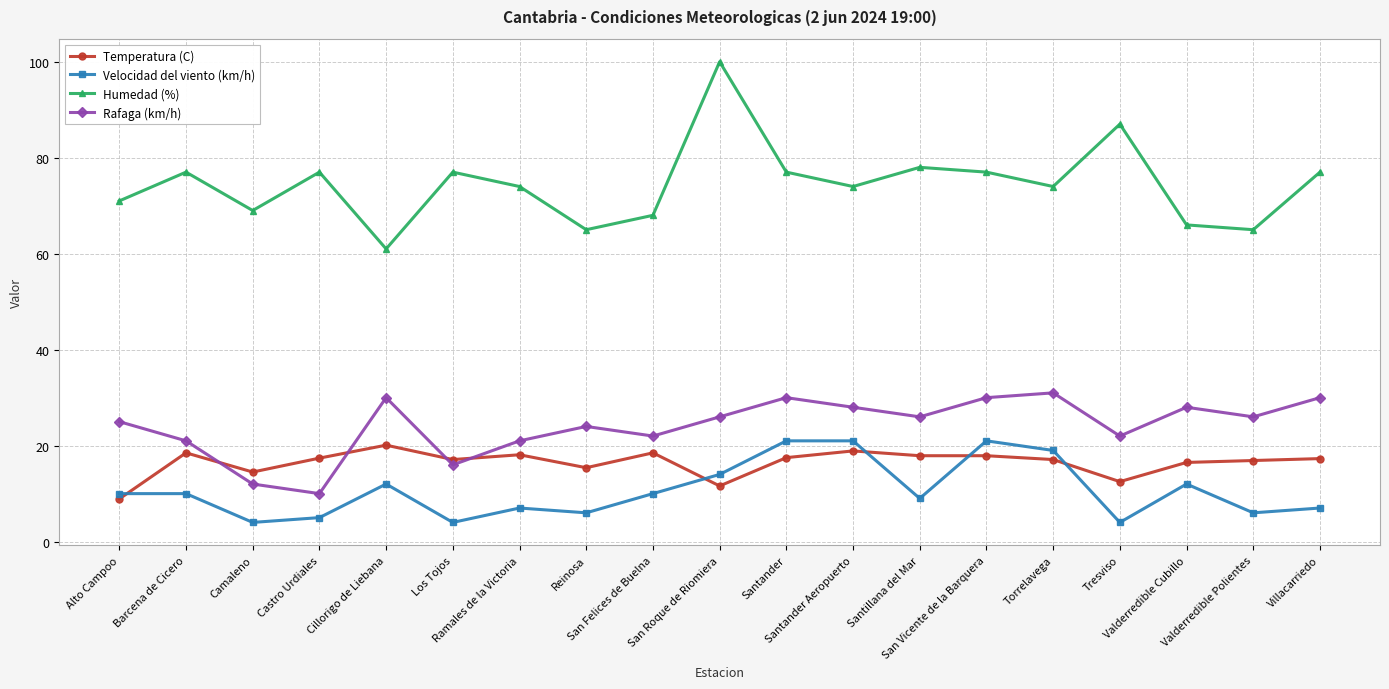

Which series has the largest total across all categories?

Humedad (%)